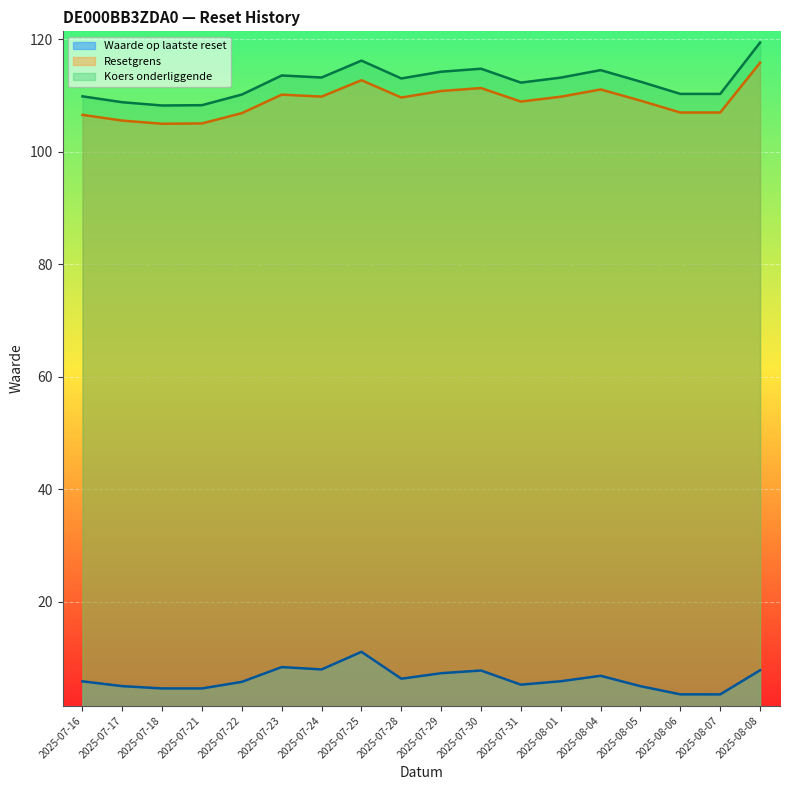

Rank the categories by Koers onderliggende op laatste reset value from lowest to highest.

2025-07-18, 2025-07-21, 2025-07-17, 2025-07-16, 2025-07-22, 2025-08-06, 2025-08-07, 2025-07-31, 2025-08-05, 2025-07-28, 2025-08-01, 2025-07-24, 2025-07-23, 2025-07-29, 2025-08-04, 2025-07-30, 2025-07-25, 2025-08-08